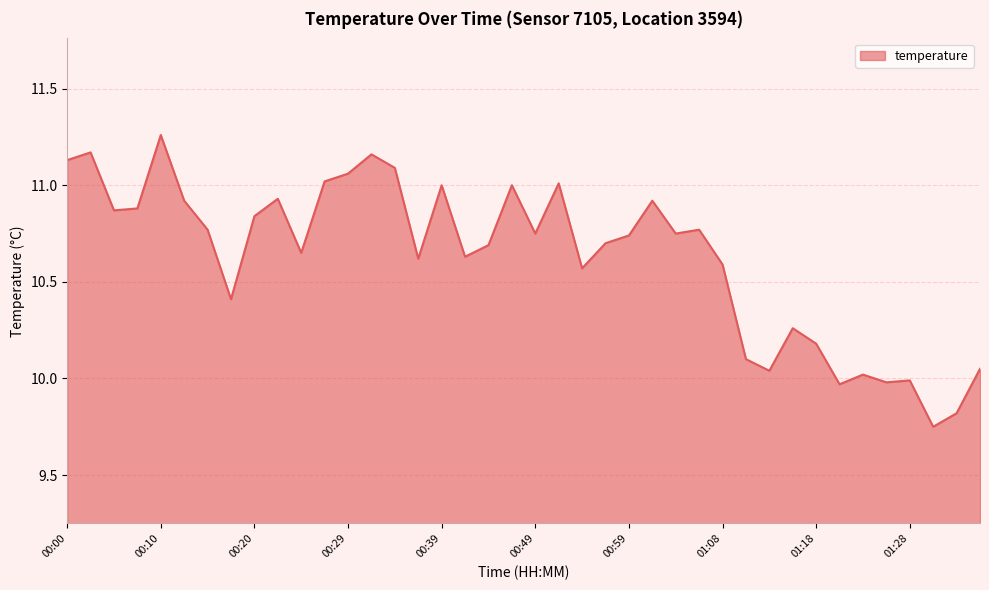

What is the difference between the maximum and minimum values?

1.5